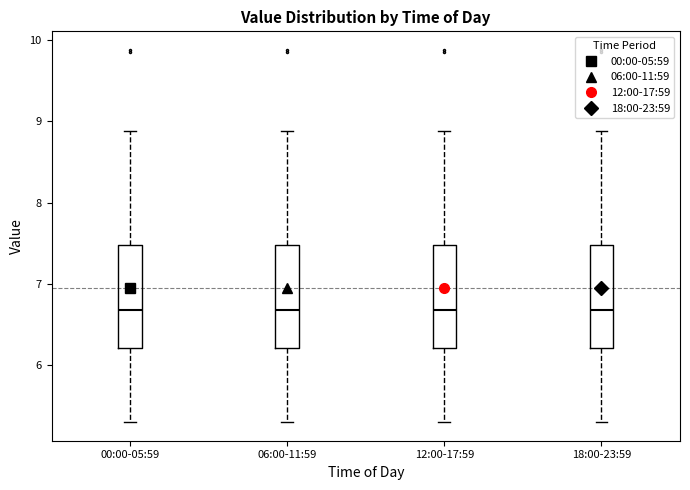

Where is the lower edge of the box for 18:00-23:59 on the y-axis? The values are not printed on the chart, so give them approximately, as read against the axis.

6.2